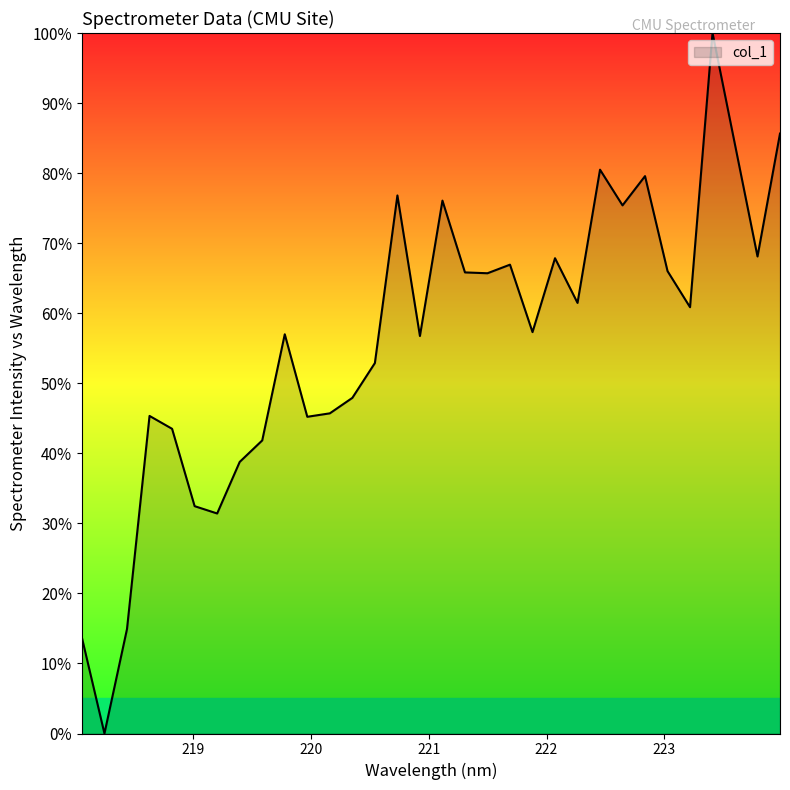

What is the greatest value displayed?

100.0